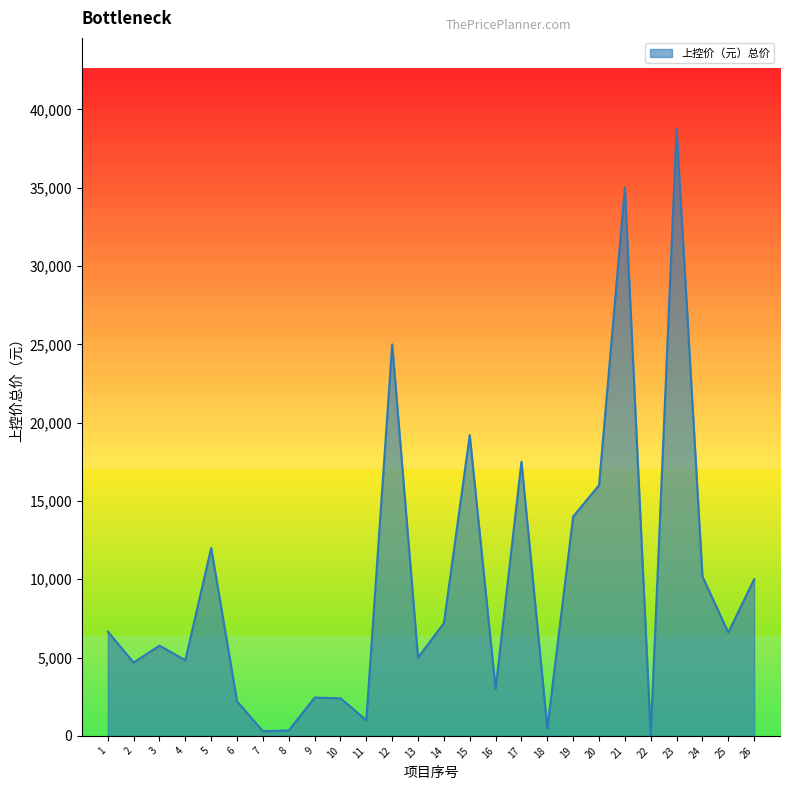

What is the difference between the values at 4 and 19?

9170.0